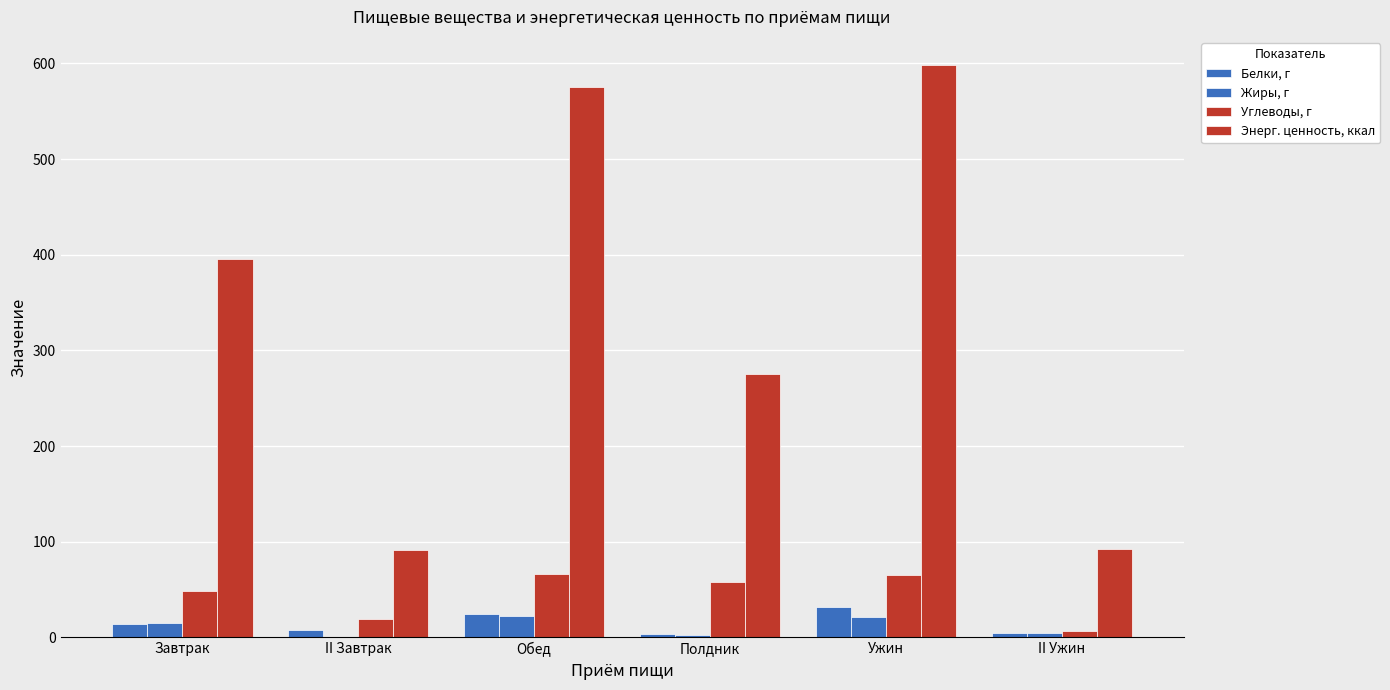

Rank the series at Полдник from highest to lowest value.

Энерг. ценность, ккал, Углеводы, г, Белки, г, Жиры, г